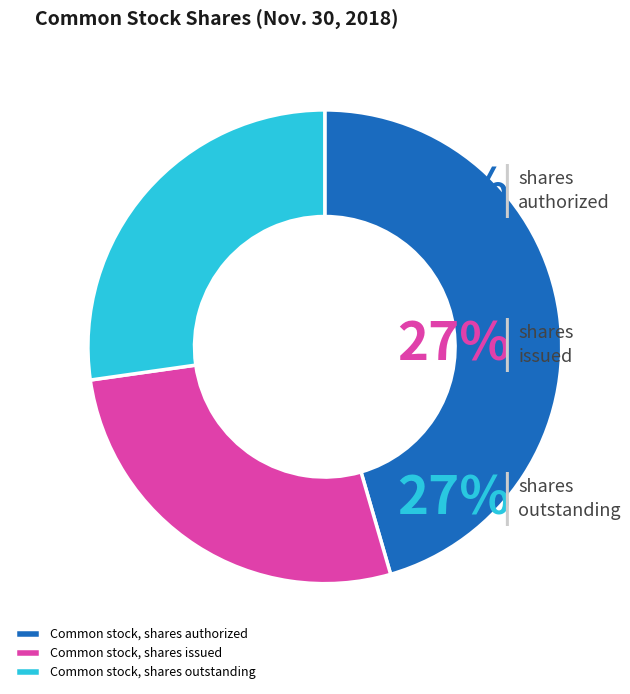

How many slices are in this pie chart?

3